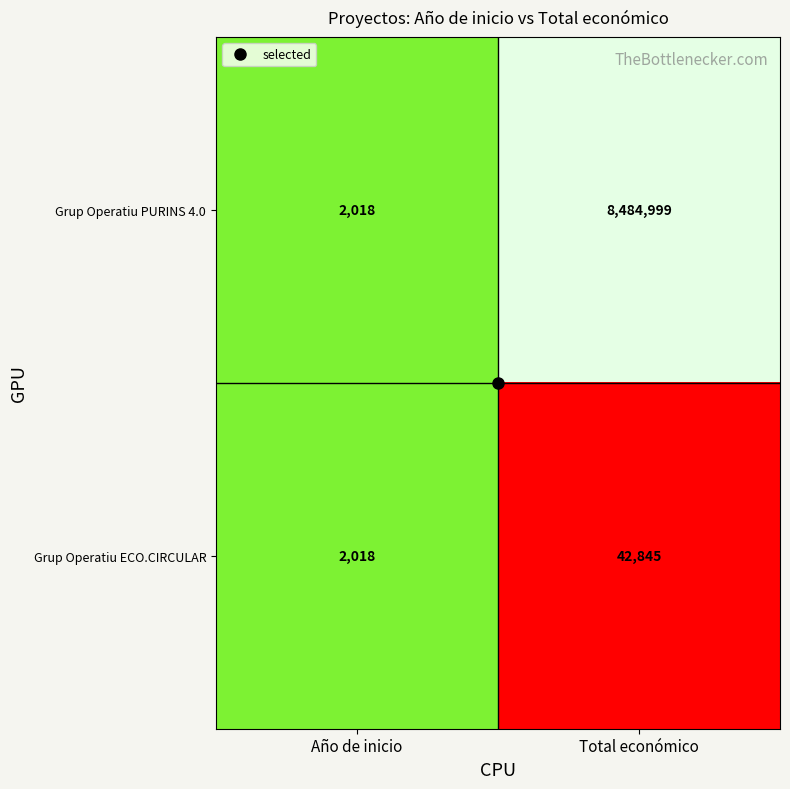

List the series in order of their peak value, highest first.

Grup Operatiu PURINS 4.0, Grup Operatiu ECO.CIRCULAR